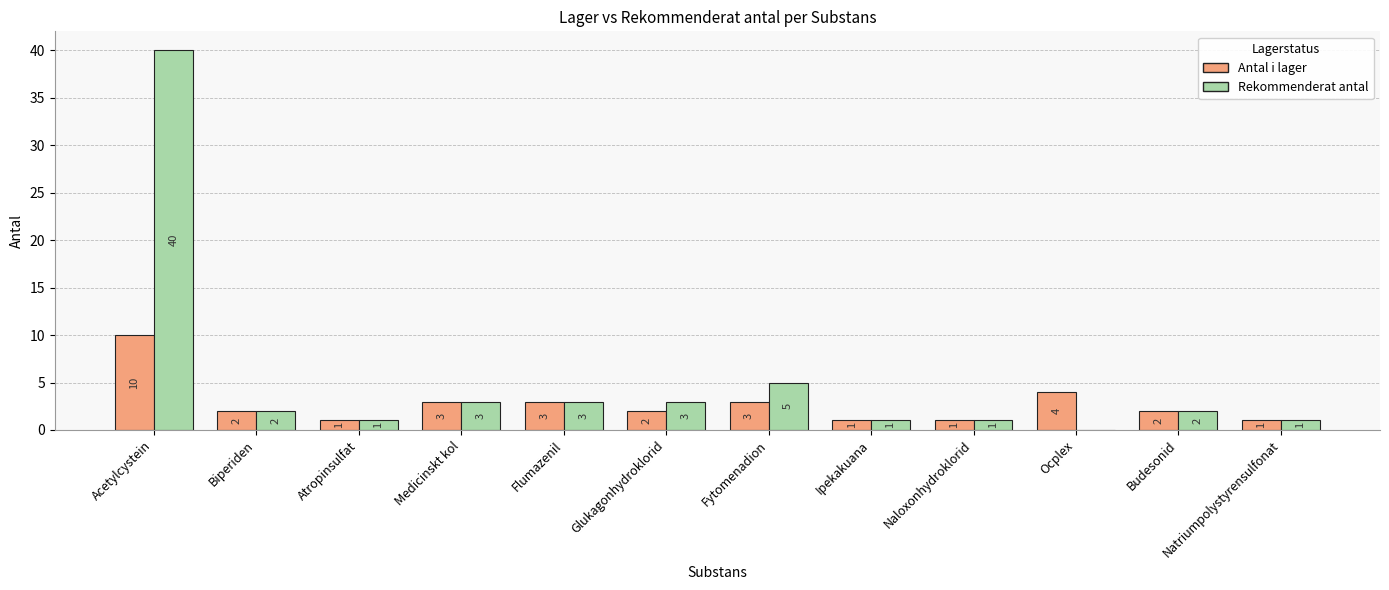

At which category is the sum across all series the highest?

Acetylcystein